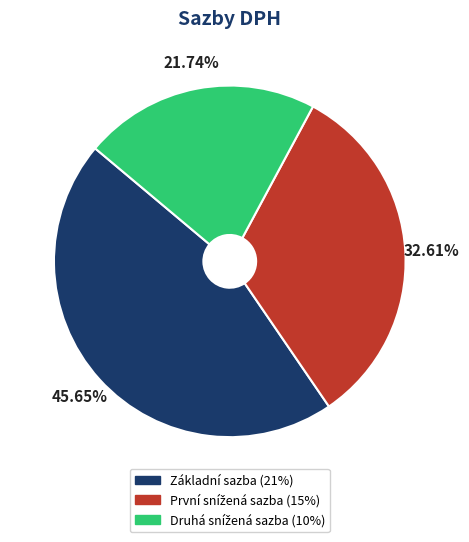

What is the largest slice in the pie chart?

Základní sazba